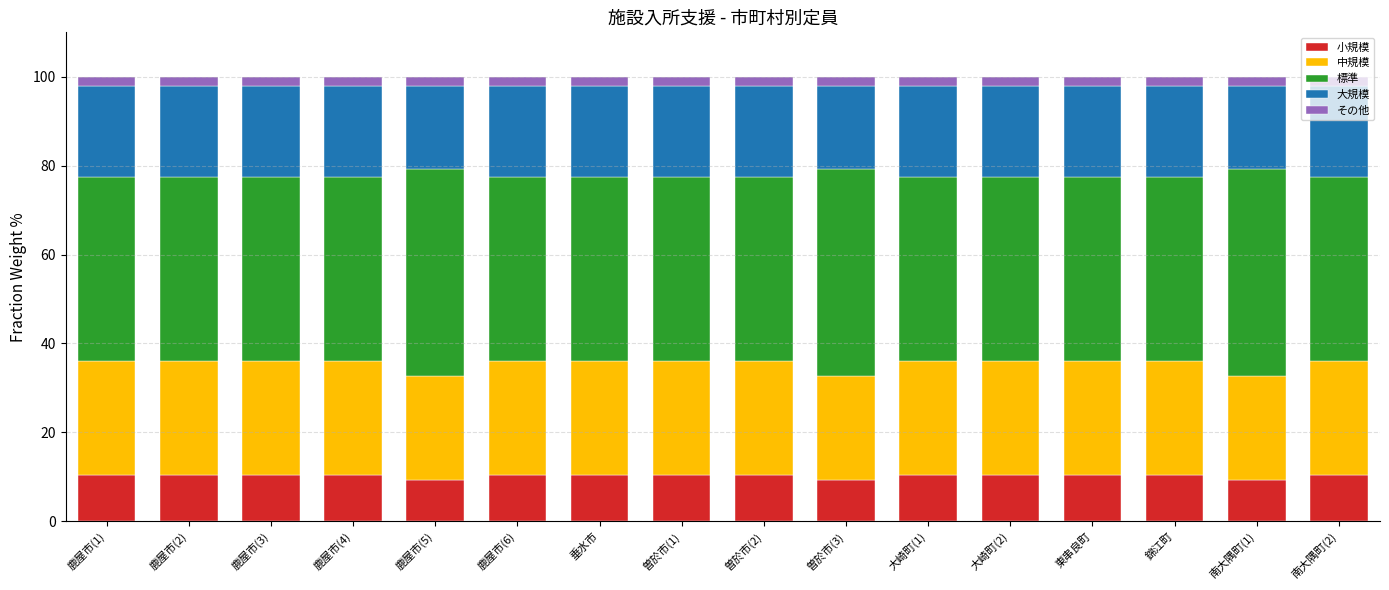

What is the minimum value for 小規模?

9.3